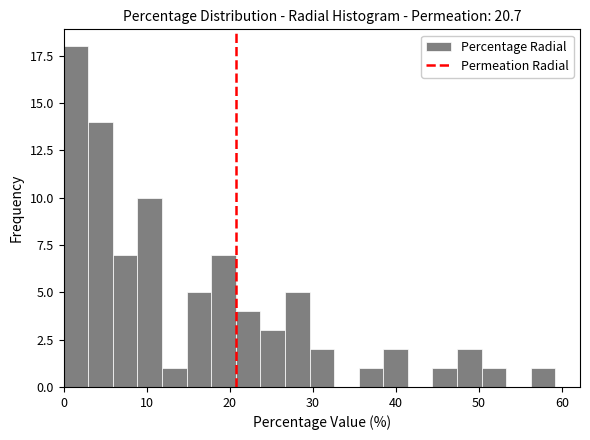

Around what value on the x-axis is the tallest bar? Give the approximate position of its centre, as read against the axis.

1